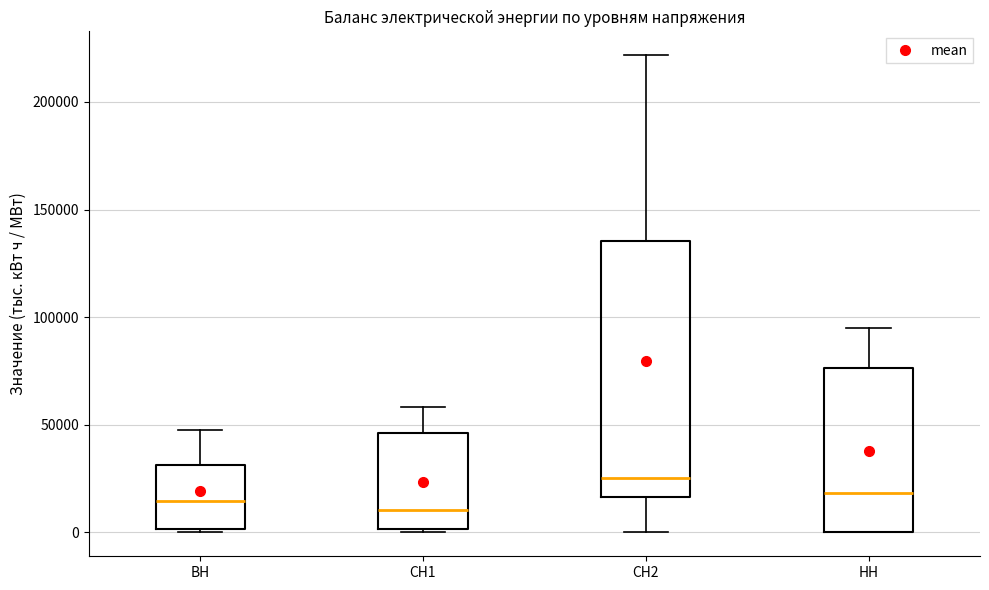

Which box is the tallest, from its lower edge to its upper edge?

СН2